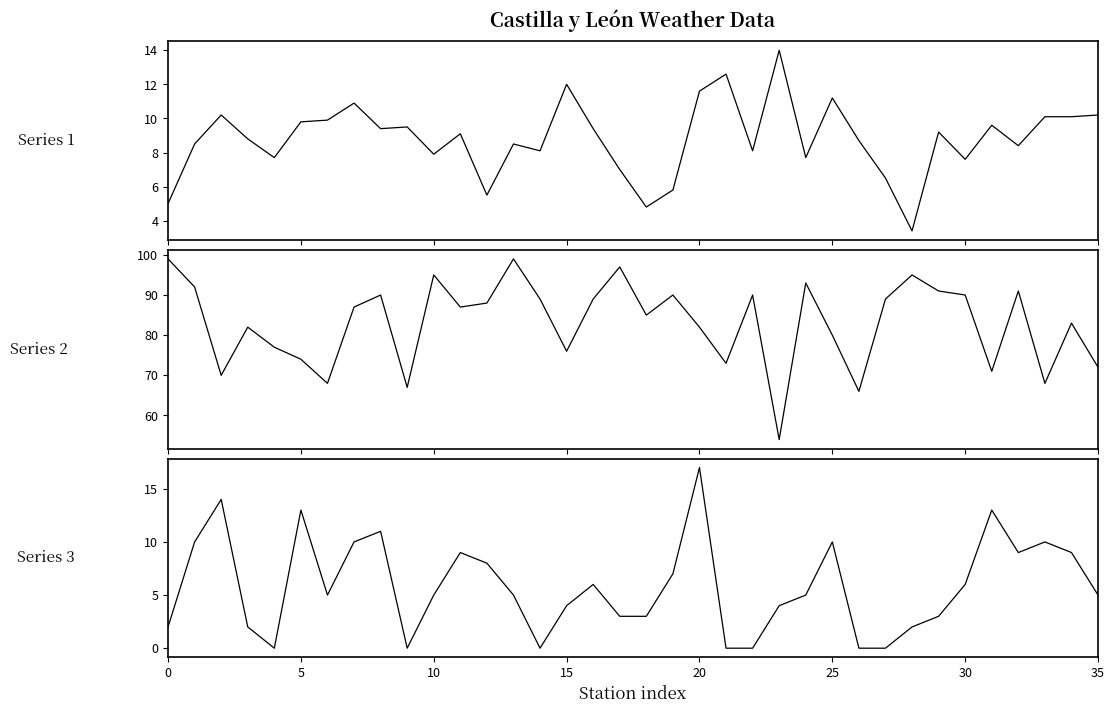

Rank the series at 28 from highest to lowest value.

Humidité (%), Température (ºC), Vitesse du vent (km/h)